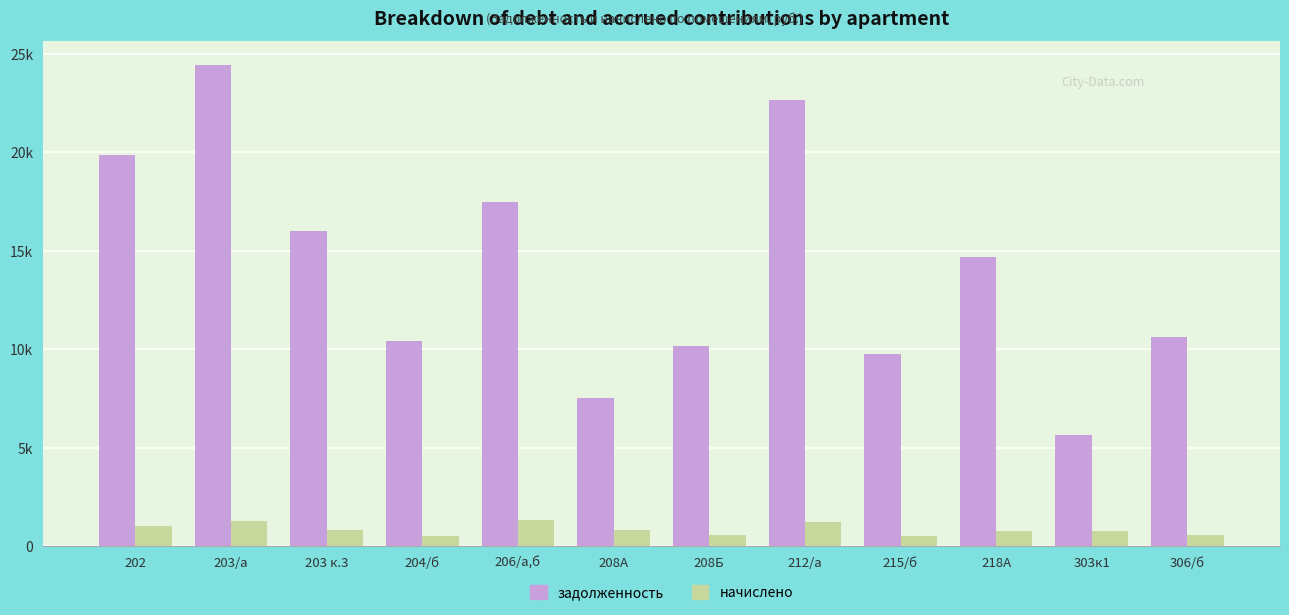

Which series has the largest range (max minus min)?

задолженность